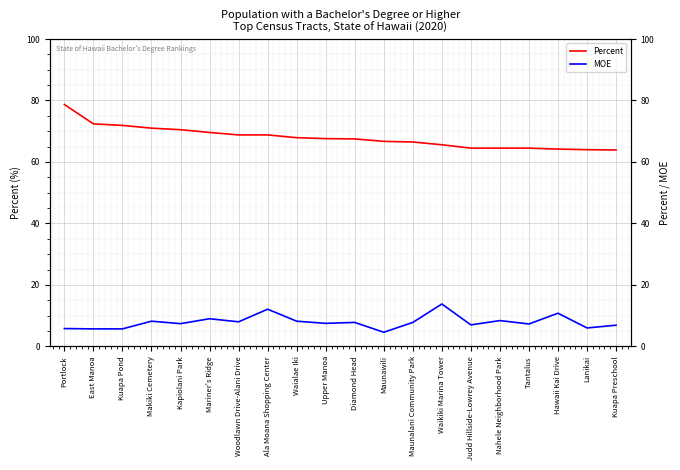

Rank the categories by MOE value from lowest to highest.

Maunawili, East Manoa, Kuapa Pond, Portlock, Lanikai, Kuapa Preschool, Judd Hillside-Lowrey Avenue, Tantalus, Kapiolani Park, Upper Manoa, Diamond Head, Maunalani Community Park, Woodlawn Drive-Alani Drive, Makiki Cemetery, Waialae Iki, Nahele Neighborhood Park, Mariner's Ridge, Hawaii Kai Drive, Ala Moana Shopping Center, Waikiki Marina Tower